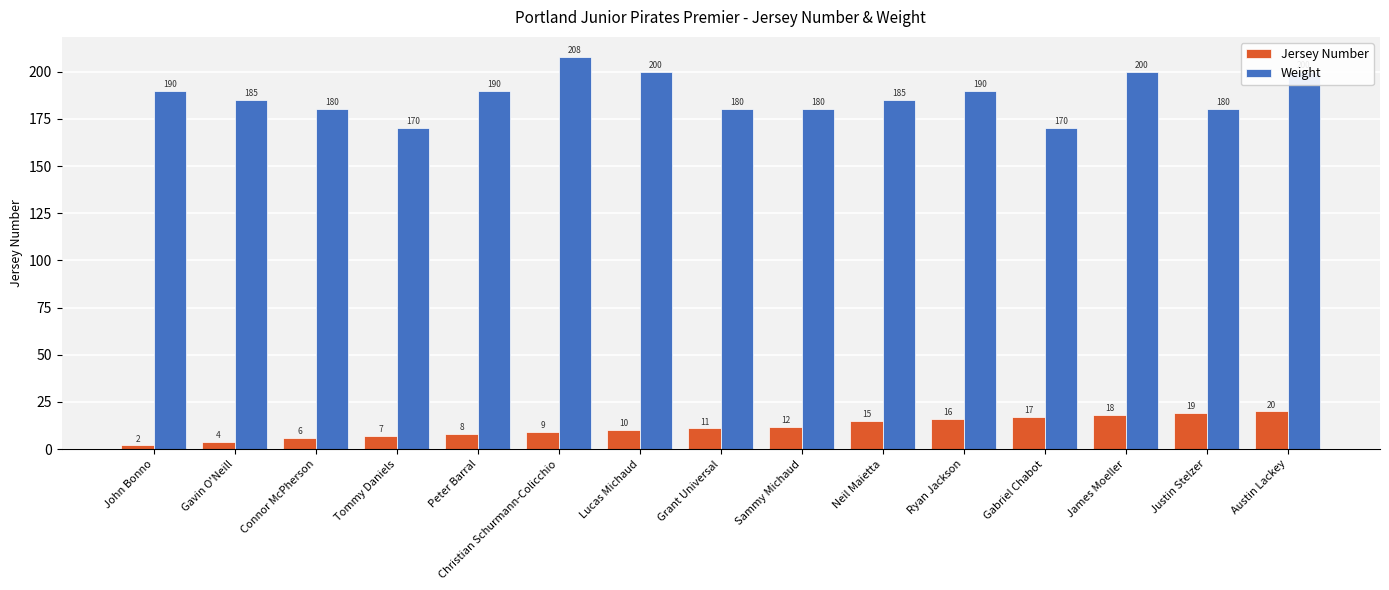

How many groups of bars are there?

15